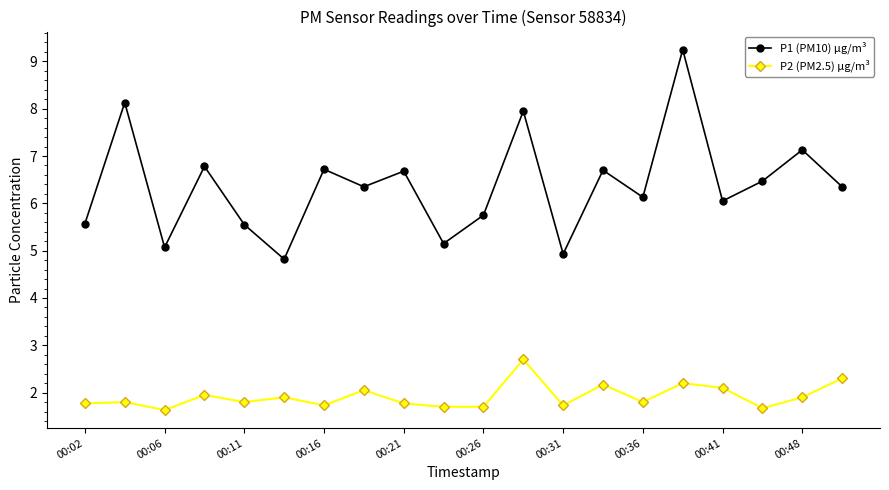

In P1 (PM10) µg/m³, how many points are higher than both neighbors (excluding endpoints)?

8